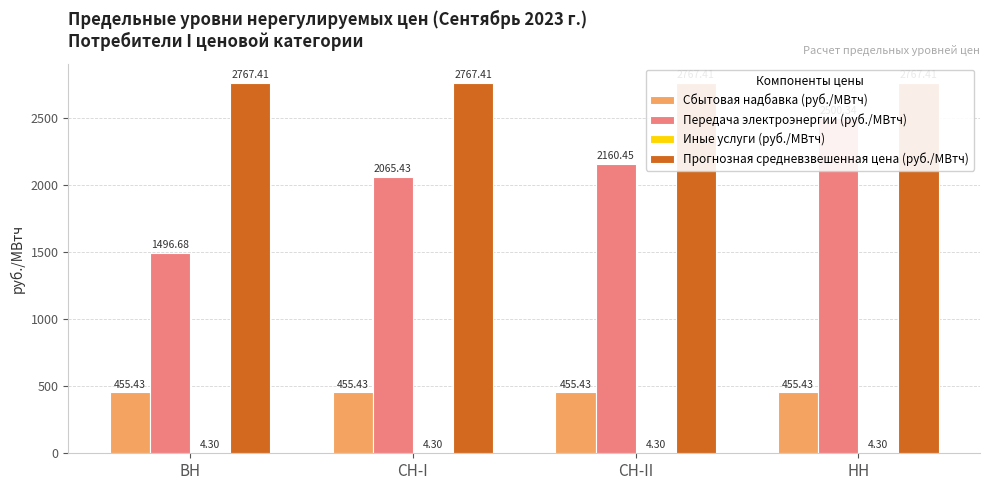

At which label is Иные услуги (руб./МВтч) closest to 4?

ВН